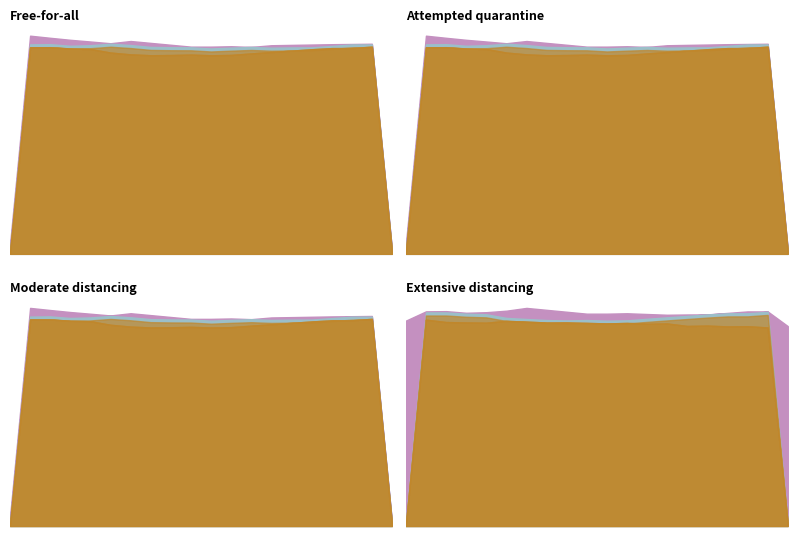

Which category has the highest value in the Müük series?

2024-11-07